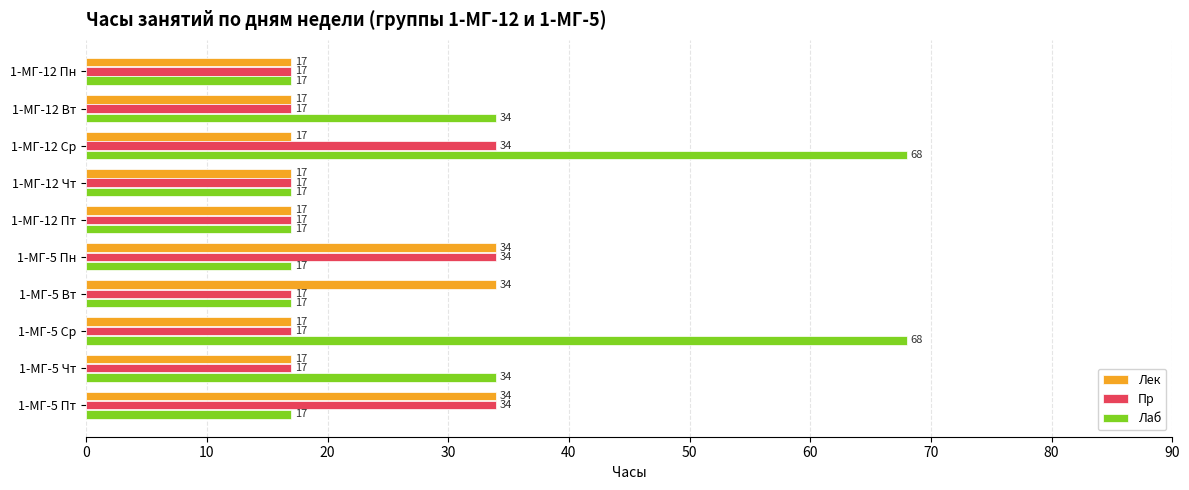

The Лаб series shows 45 at 1-МГ-12 Вт. True or false?

False